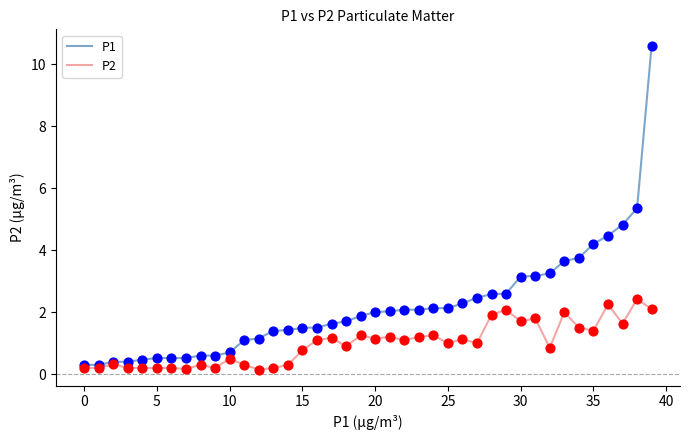

Which series has the largest total across all categories?

P1